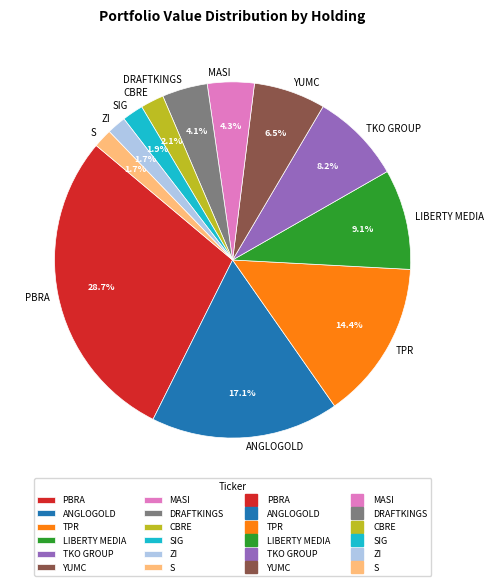

Is TKO GROUP the majority of the pie?

No